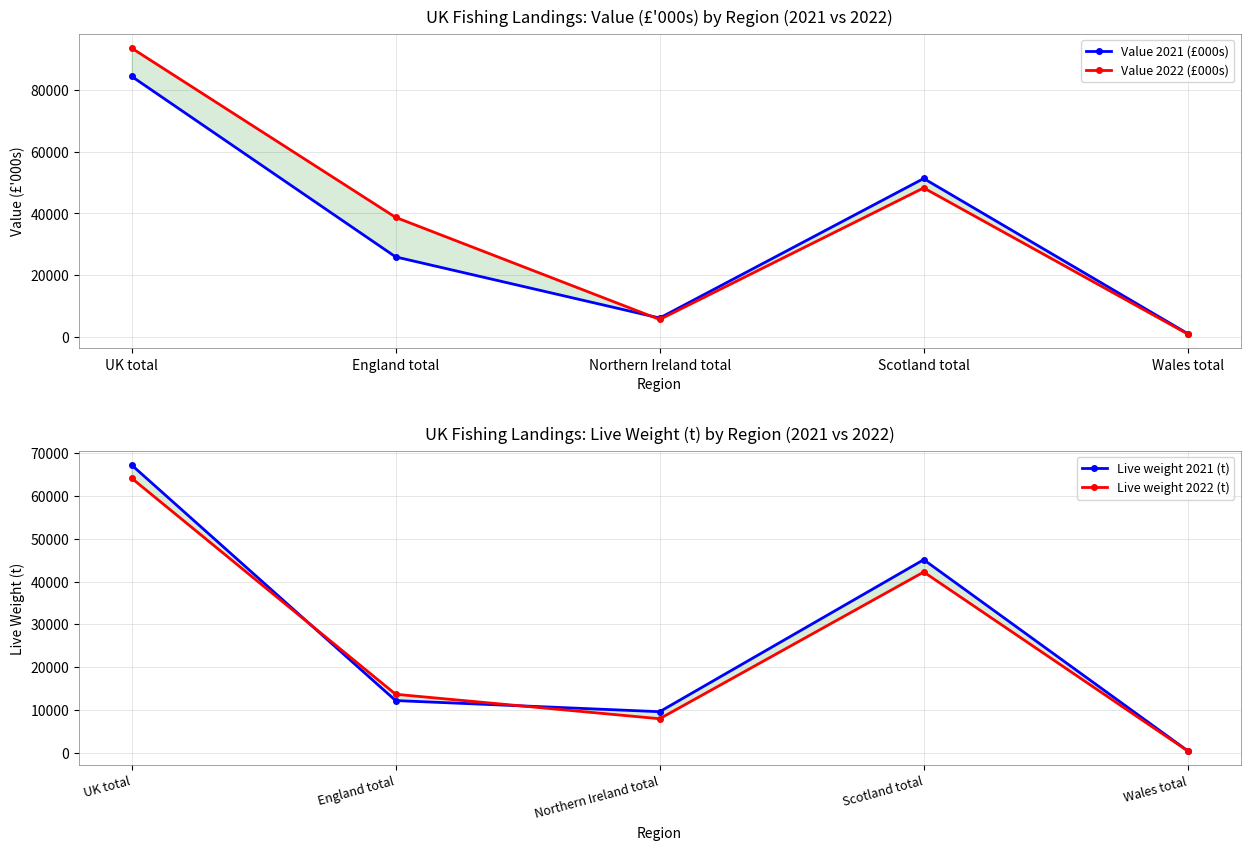

How many data points in Live weight 2022 (t) are above 13643?

3